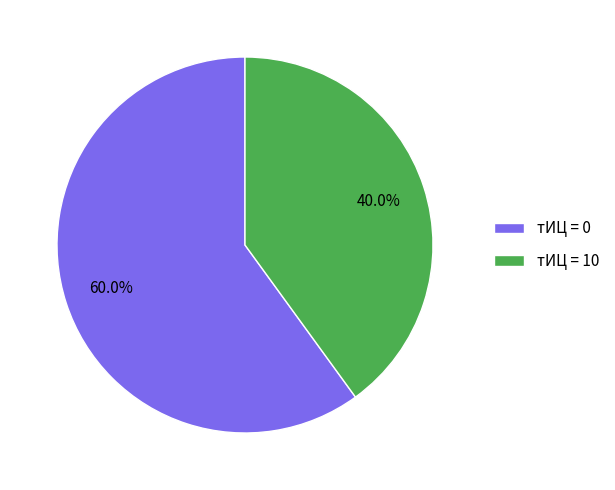

Rank the categories by value from lowest to highest.

тИЦ = 10, тИЦ = 0